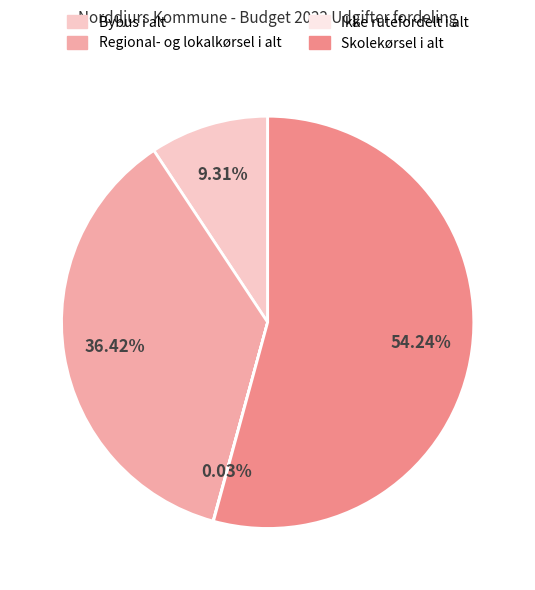

What is the majority slice?

Skolekørsel i alt